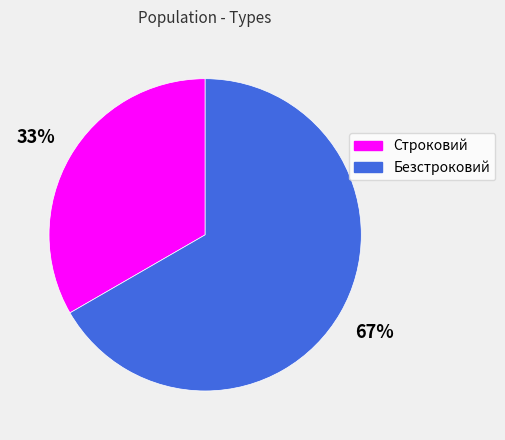

Do Строковий and Безстроковий together represent more than half of the pie?

Yes